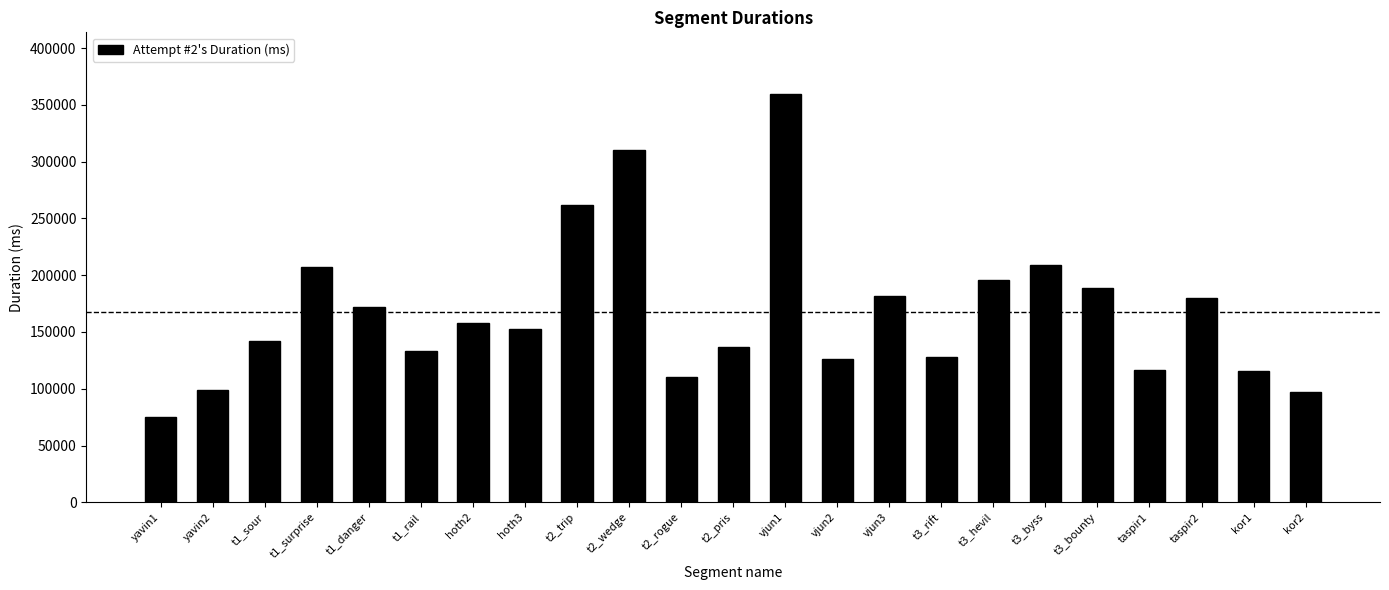

At which label does the data first exceed 152719?

t1_surprise